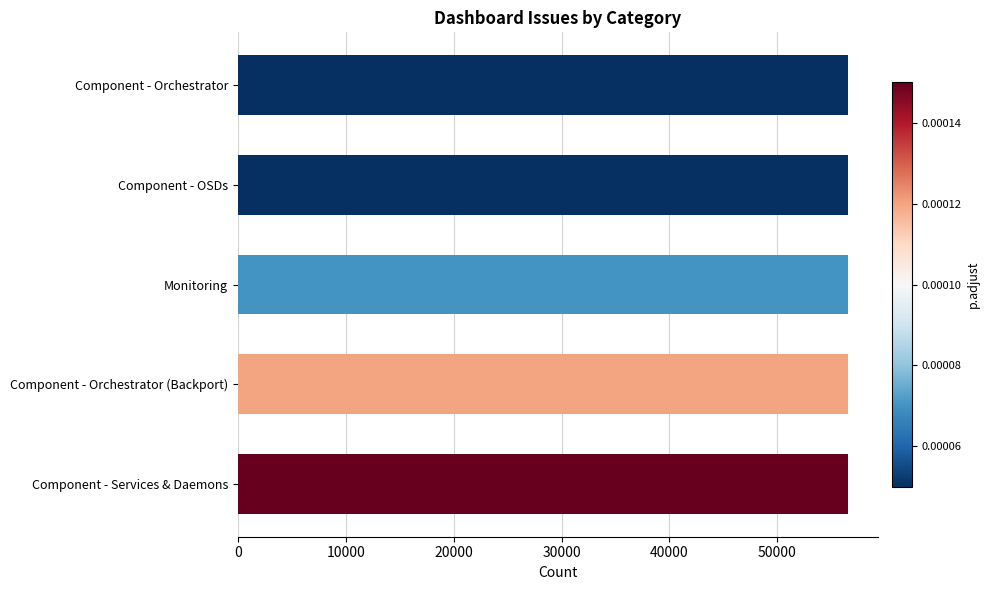

What is the approximate value at Component - Orchestrator (Backport)?

56513